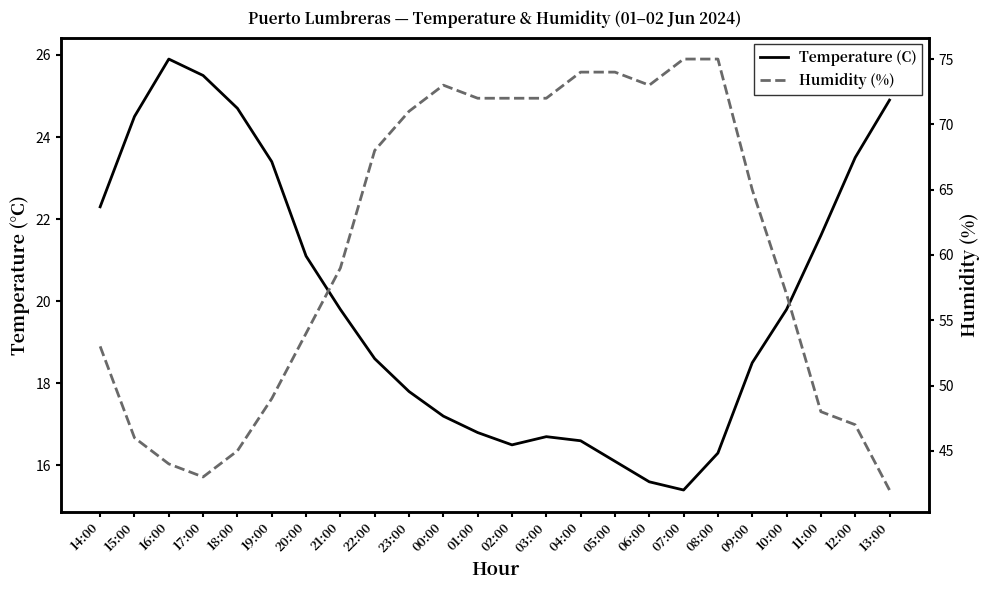

Is it true that Temperature (C) equals 15.5 at 12:00?

False